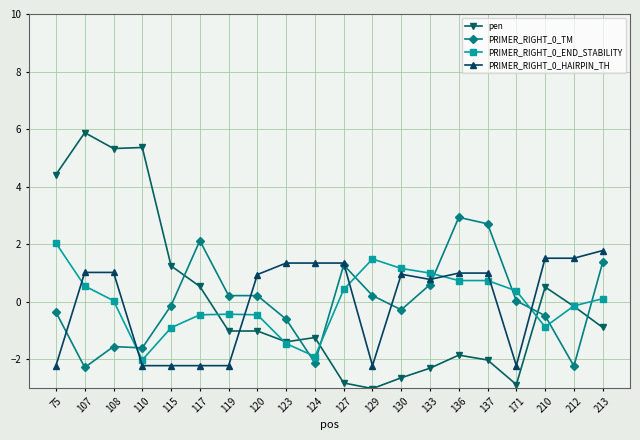

What is the sum of the PRIMER_RIGHT_0_HAIRPIN_TH values at 127 and 110?

-0.9